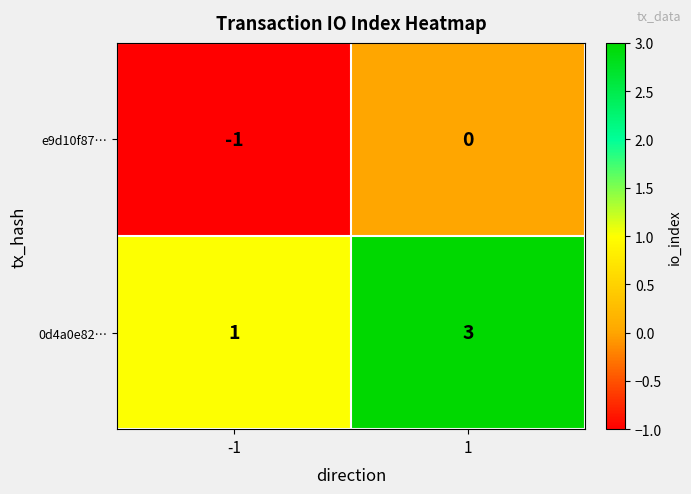

At which category does the chart reach its minimum across all series?

-1